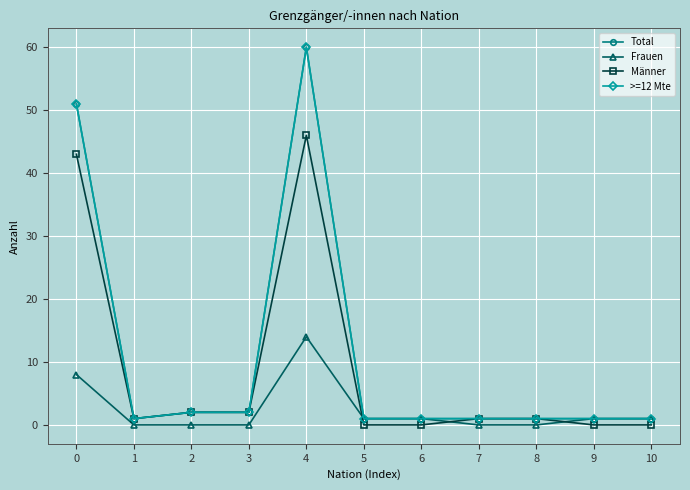

True or false: Männer has a value of 2 at 3.

True